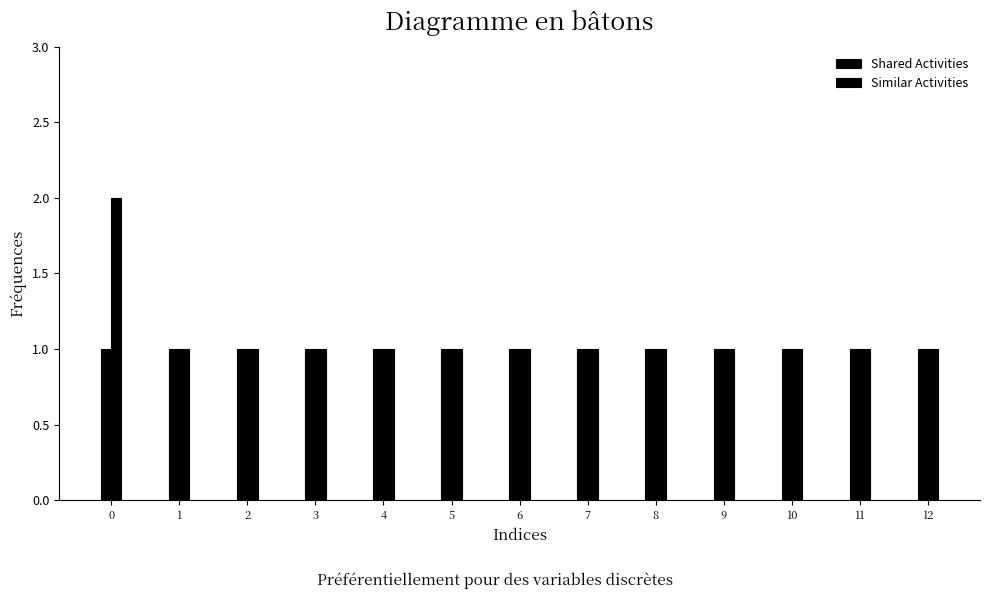

What value does the Shared Activities series have at 10?

1